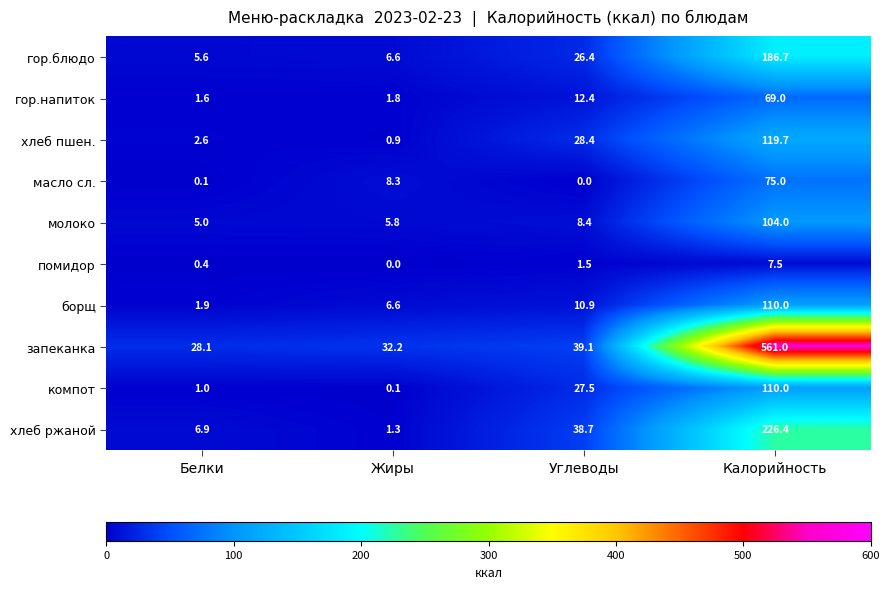

Which series changed the most between Жиры and Углеводы?

хлеб ржаной